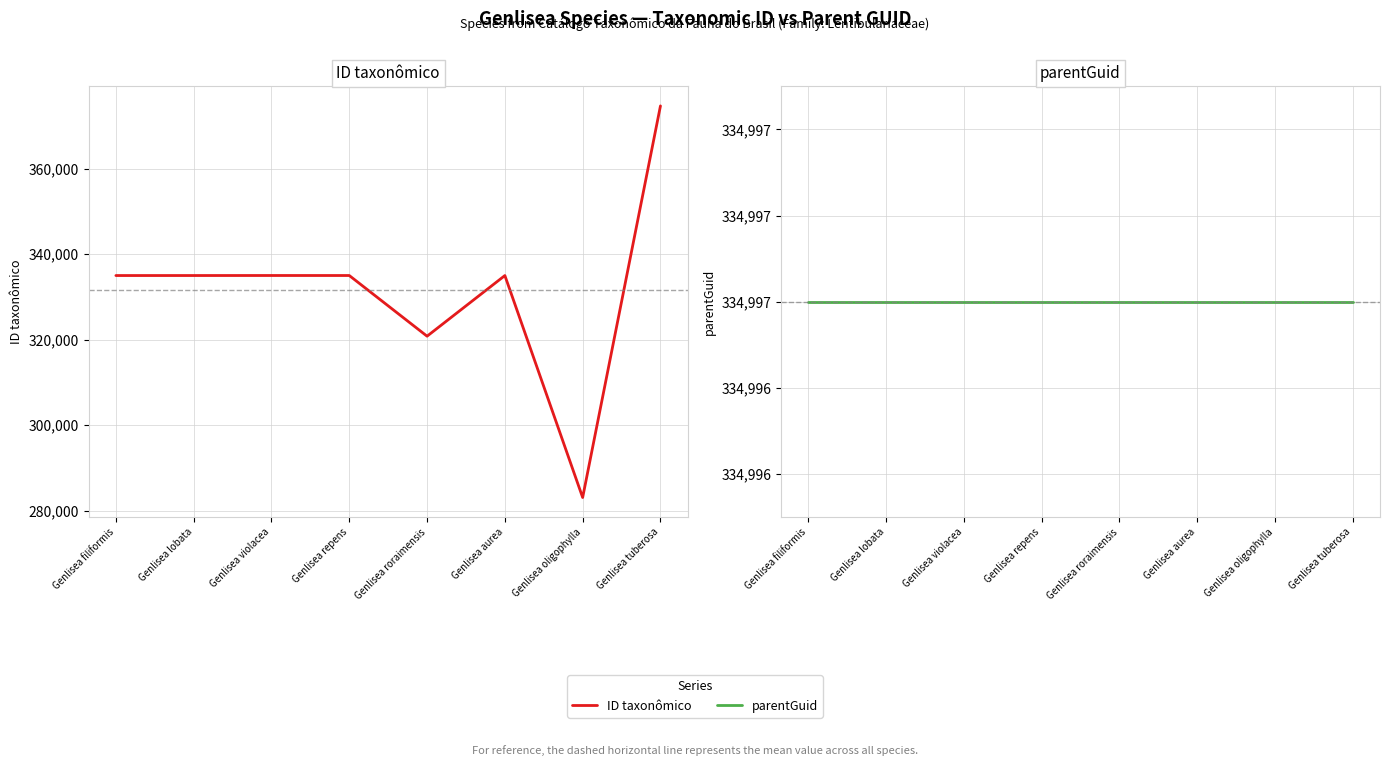

What is the label of the 6th point from the left?

Genlisea aurea